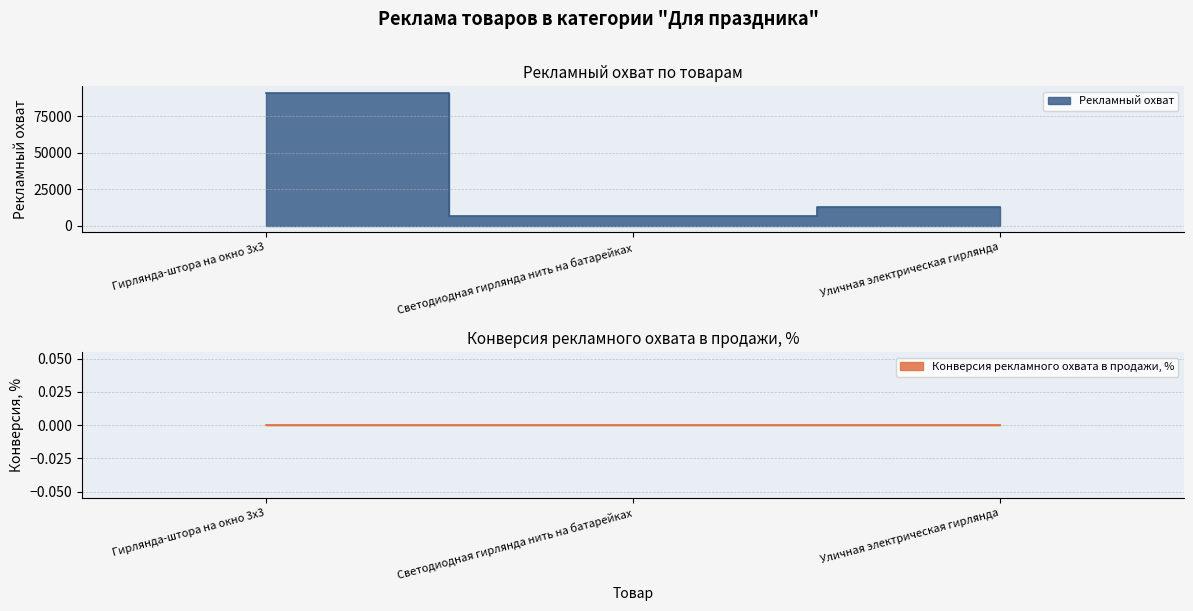

What is the approximate value at Гирлянда-штора на окно 3х3?

91110